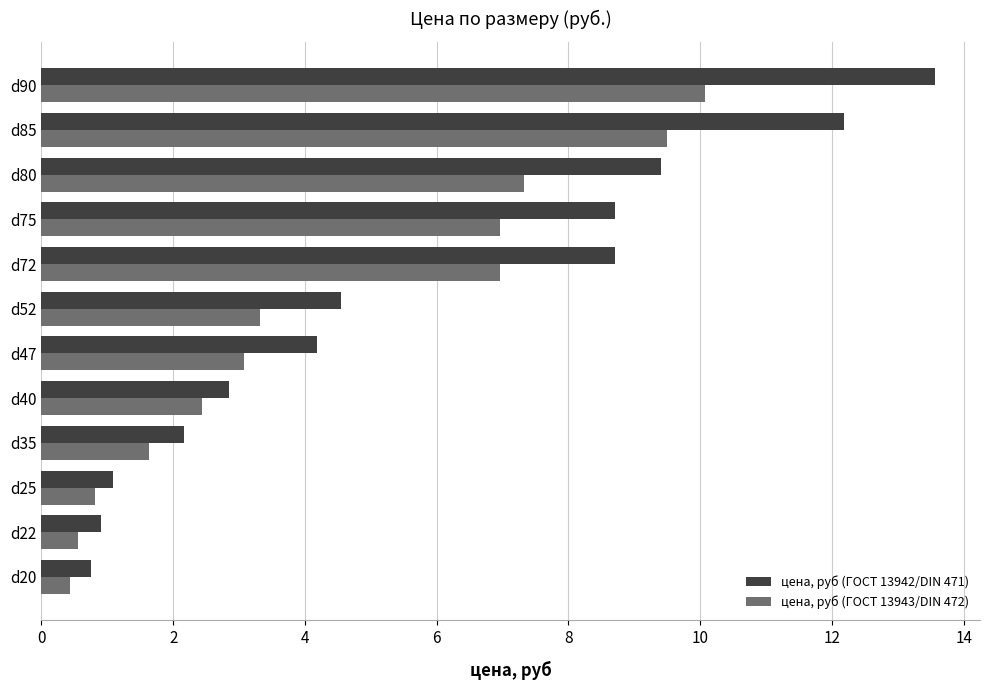

What is the total value across all series at d25?

1.9